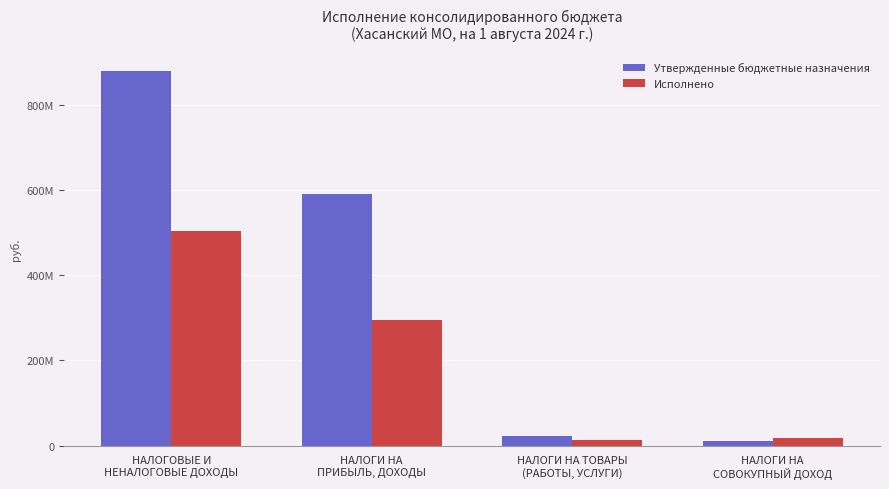

Rank the series at НАЛОГИ НА
ПРИБЫЛЬ, ДОХОДЫ from lowest to highest value.

Исполнено, Утвержденные бюджетные назначения